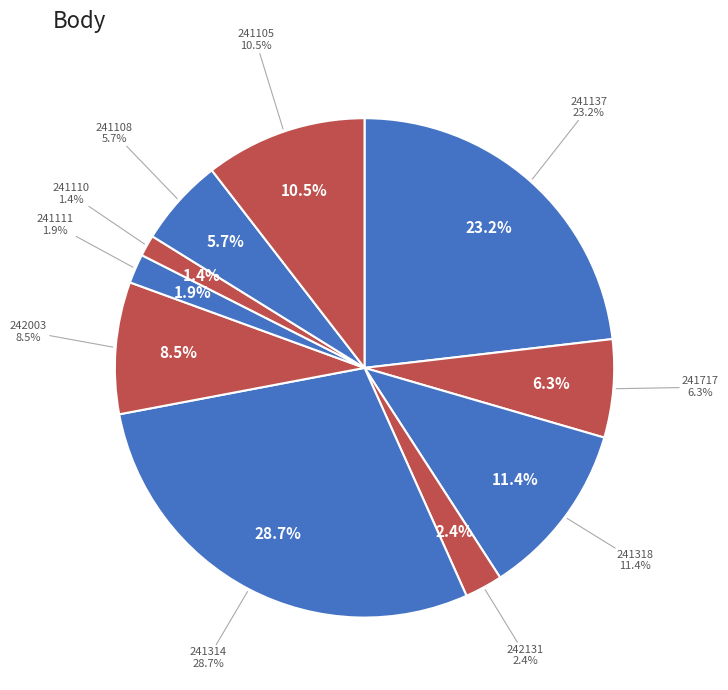

Is the sum of 241105 and 241111 greater than half?

No